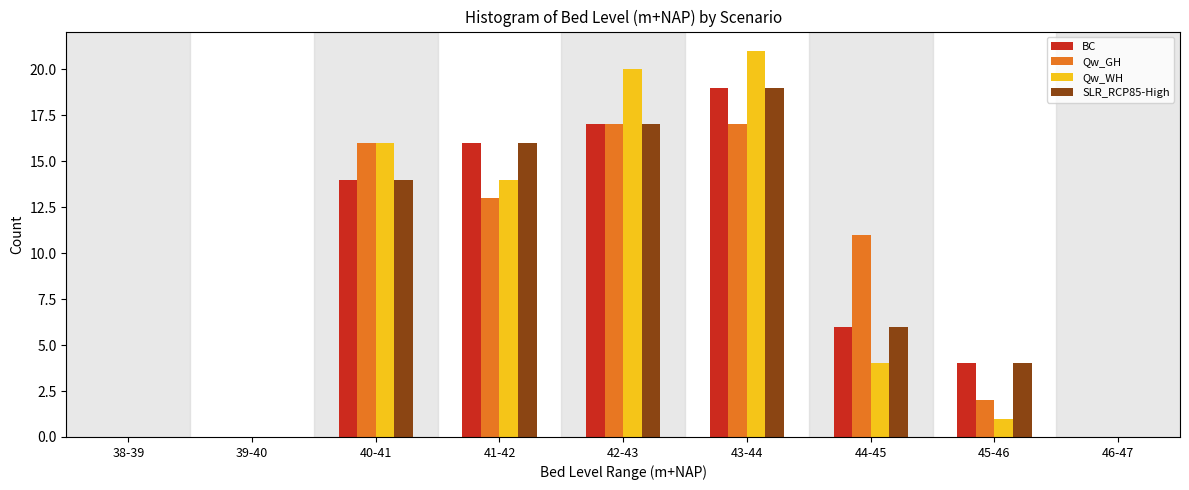

At which category is the sum across all series the highest?

43-44